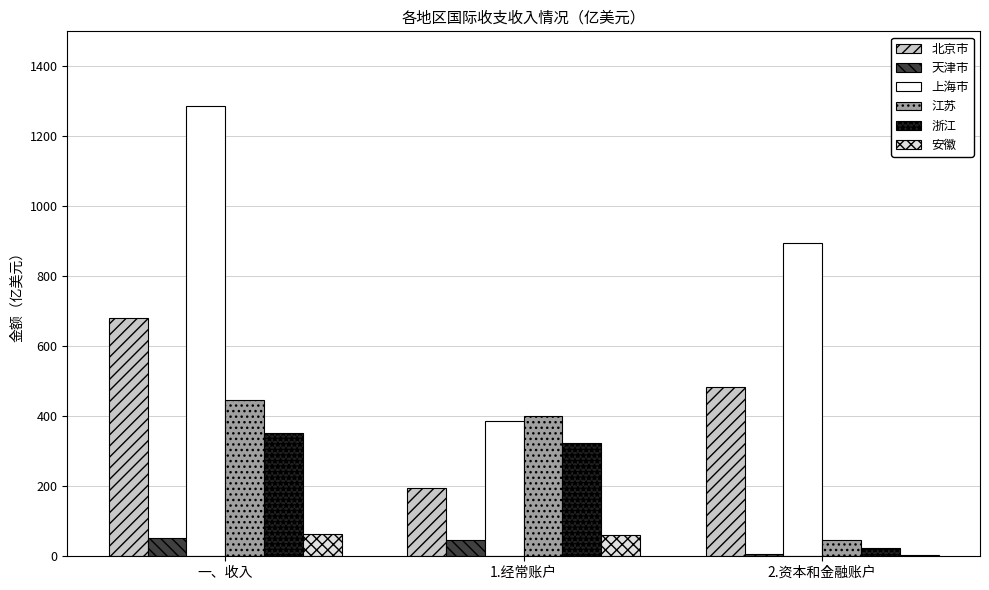

How many groups of bars are there?

3